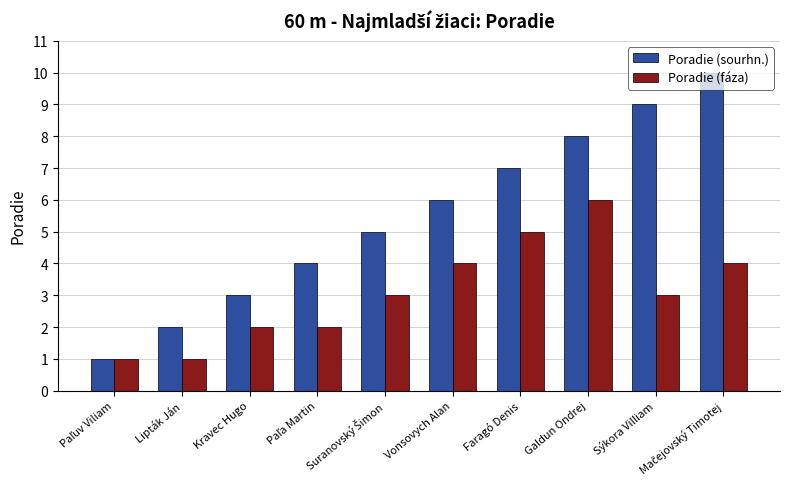

List the series in order of their peak value, lowest first.

Poradie (fáza), Poradie (sourhn.)